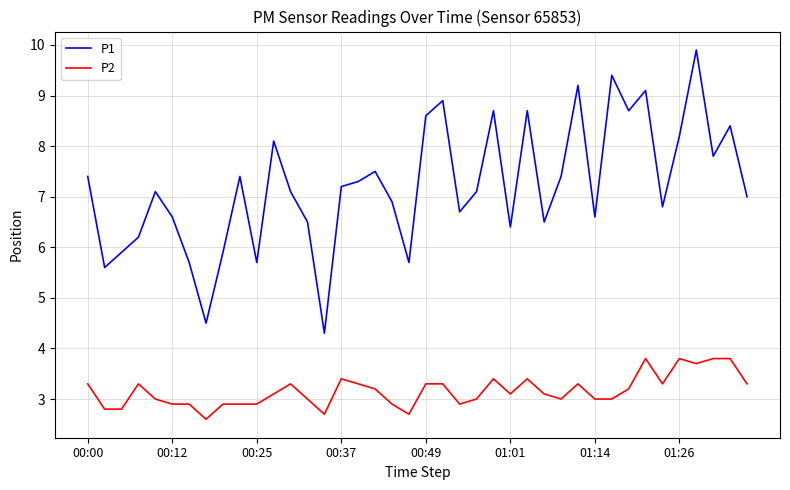

Rank the series by their average value, from highest to lowest.

P1, P2